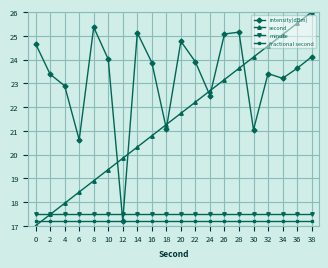

Which series has the largest total across all categories?

intensity(dBm)